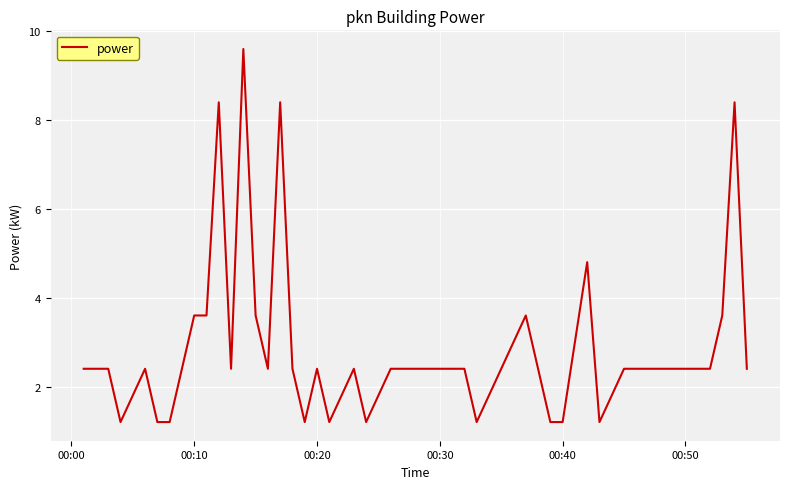

What is the minimum value shown in the chart?

1.2